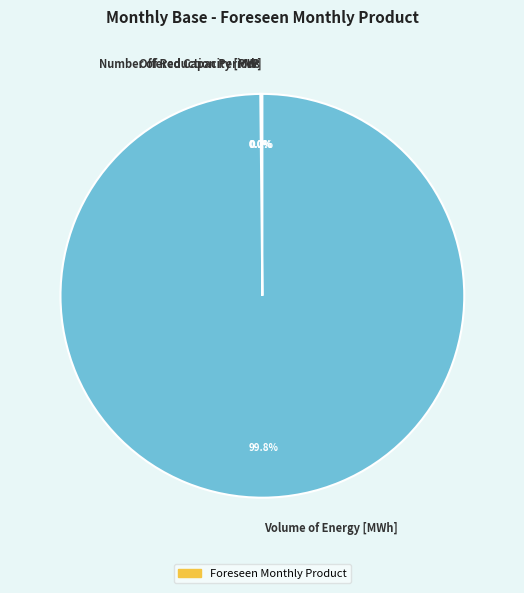

How much of the chart is everything except Volume of Energy [MWh]?

0.2%